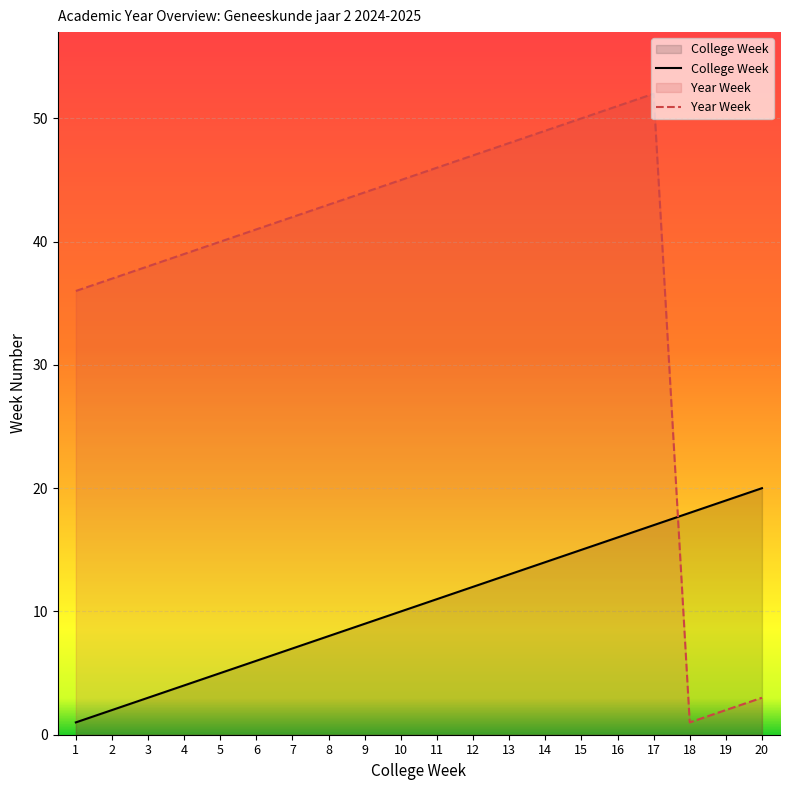

At which category does Year Week reach its first local valley?

18